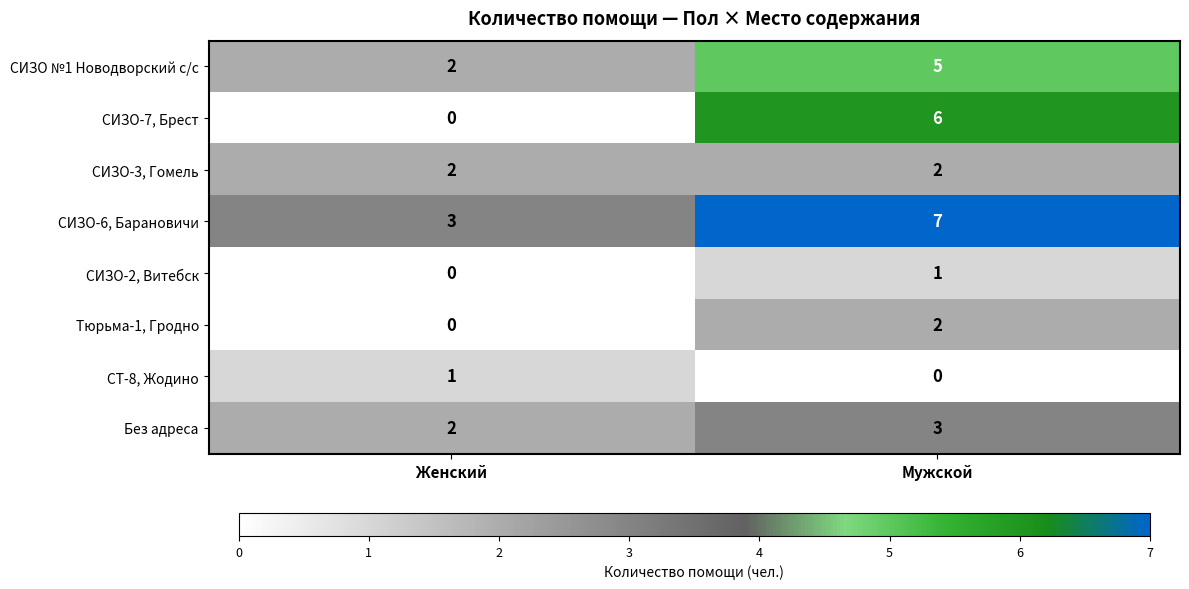

Rank the categories by СИЗО-6, Барановичи value from highest to lowest.

Мужской, Женский